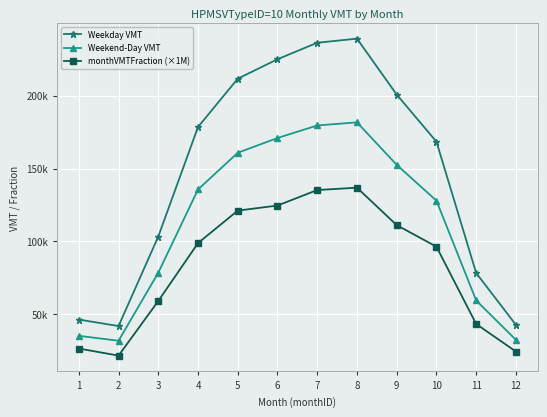

Which series has the largest range (max minus min)?

Weekday VMT